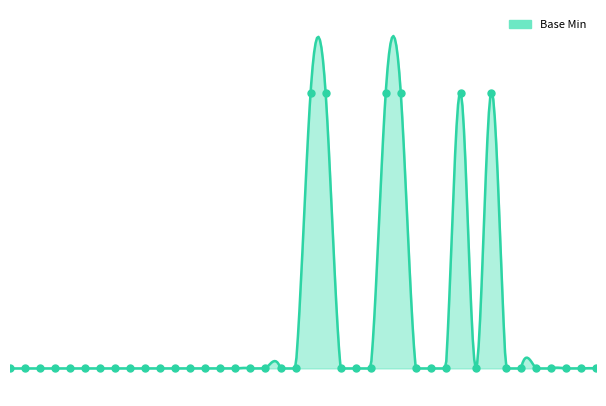

What is the change in value from 10 to 30?

+1